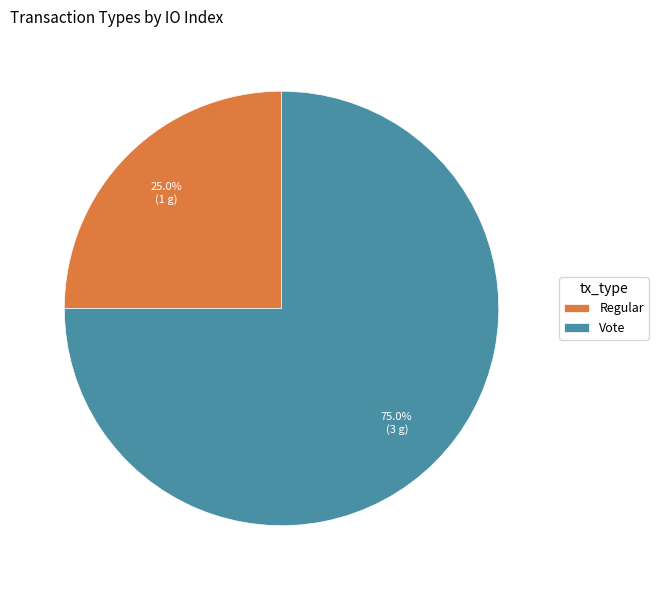

What percentage is the Vote slice, to the nearest percent?

75%